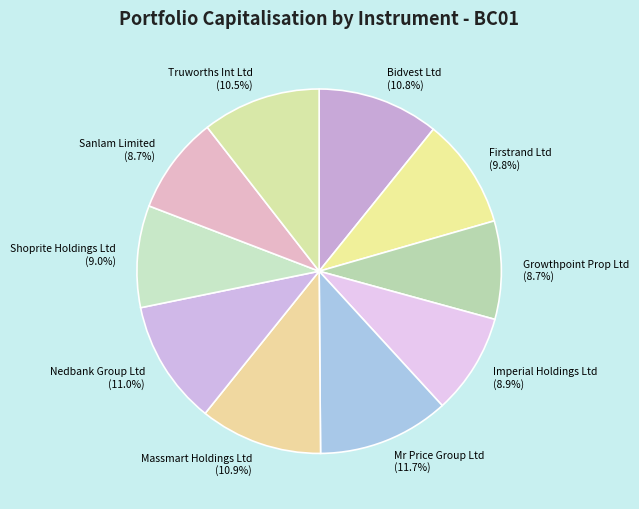

The Mr Price Group Ltd slice represents 2% of the pie. True or false?

False